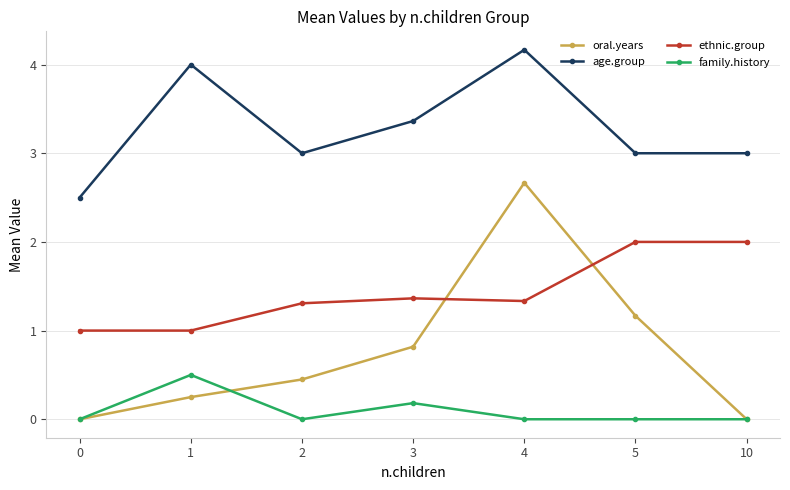

Rank the series by their maximum value, from highest to lowest.

age.group, oral.years, ethnic.group, family.history